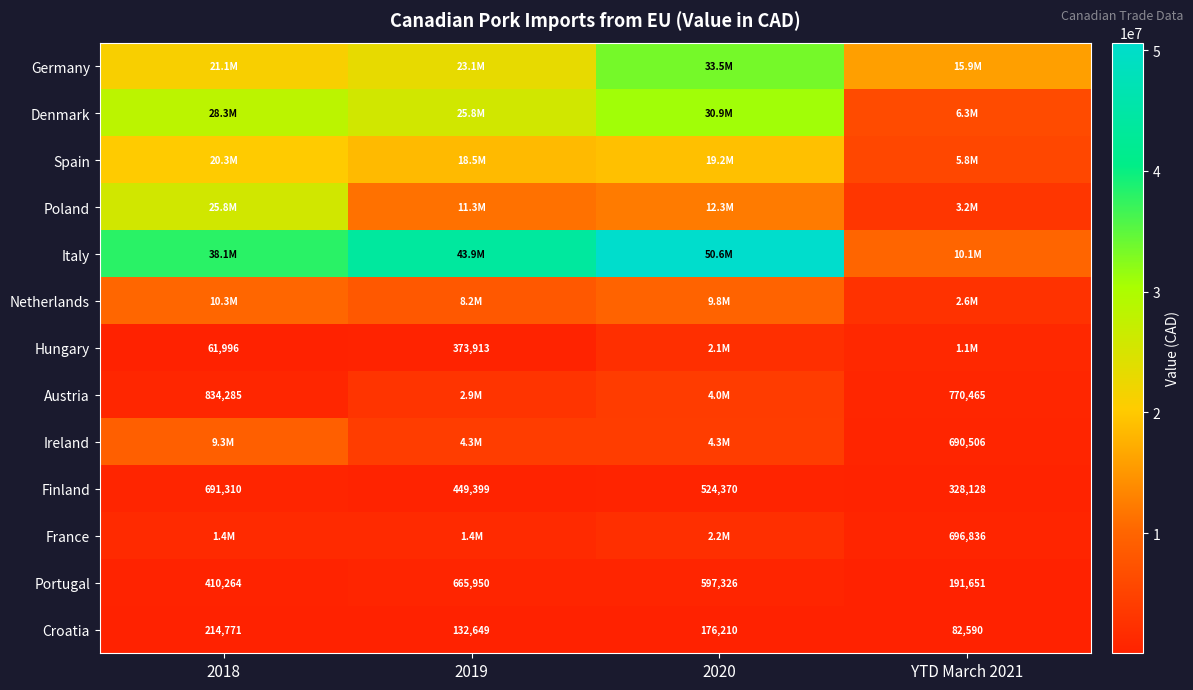

What is the difference between the maximum and minimum values in the Portugal series?

474299